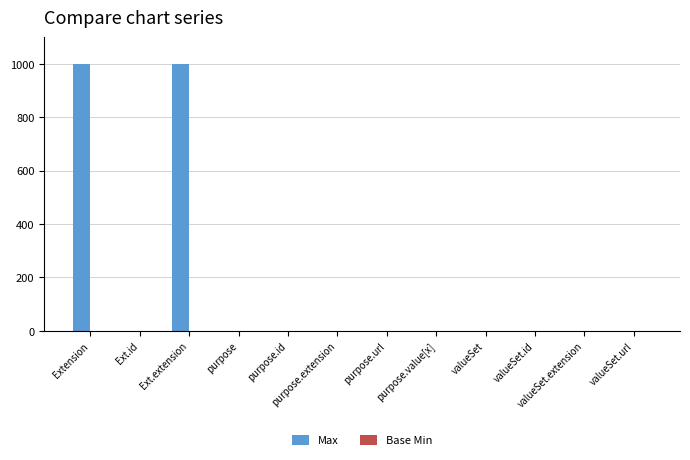

What is the sum of all Max values?

2006